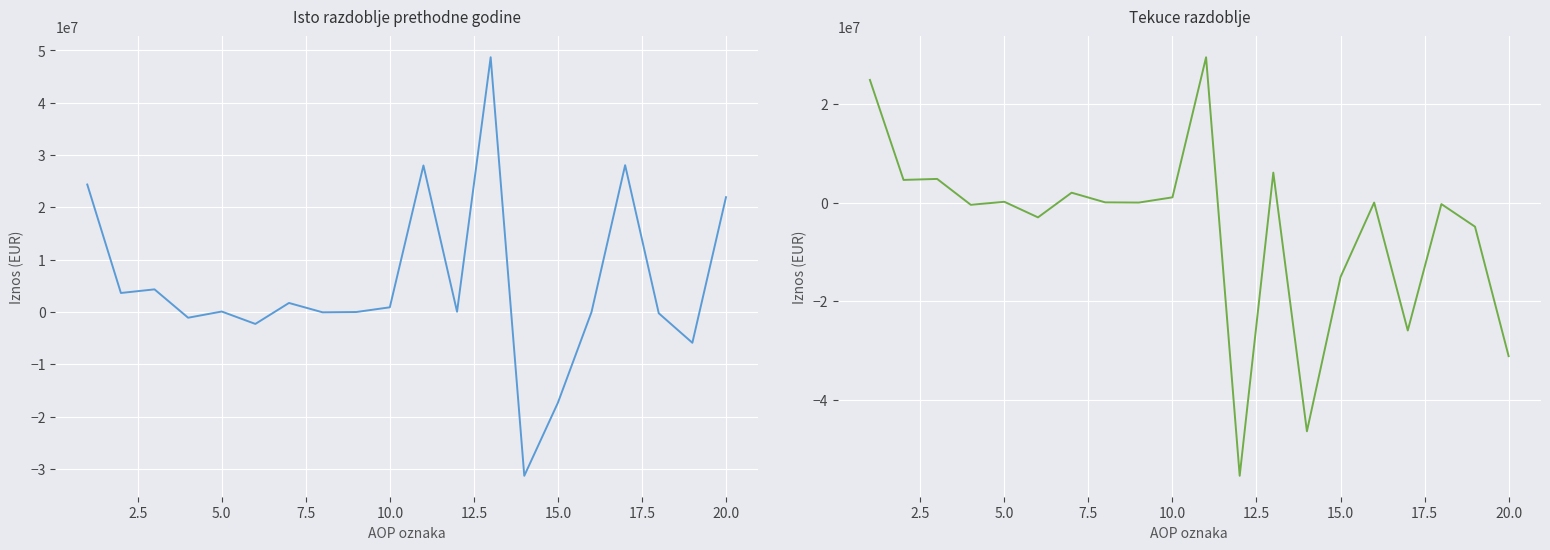

How many lines are shown in the chart?

2